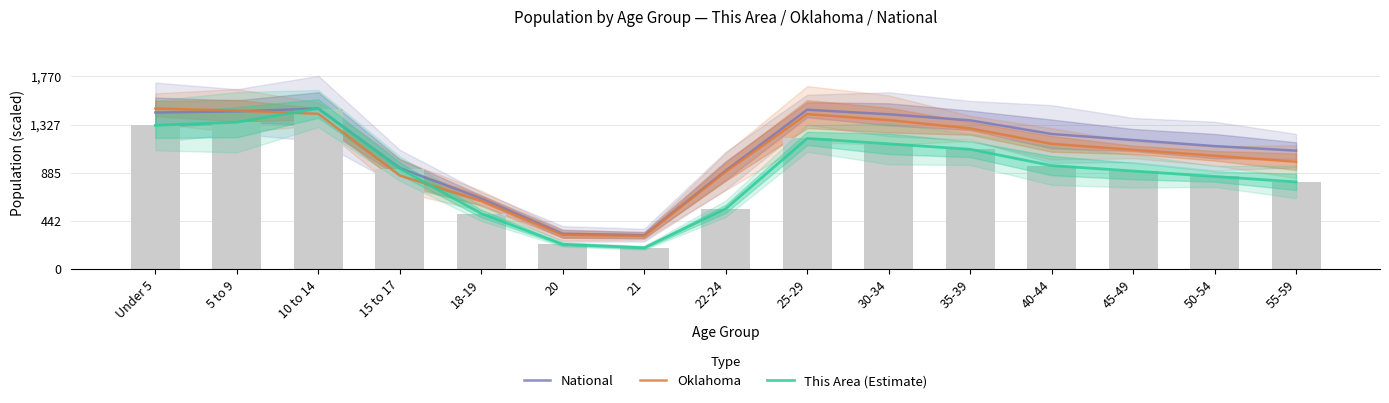

Count the number of categories in the chart.

15